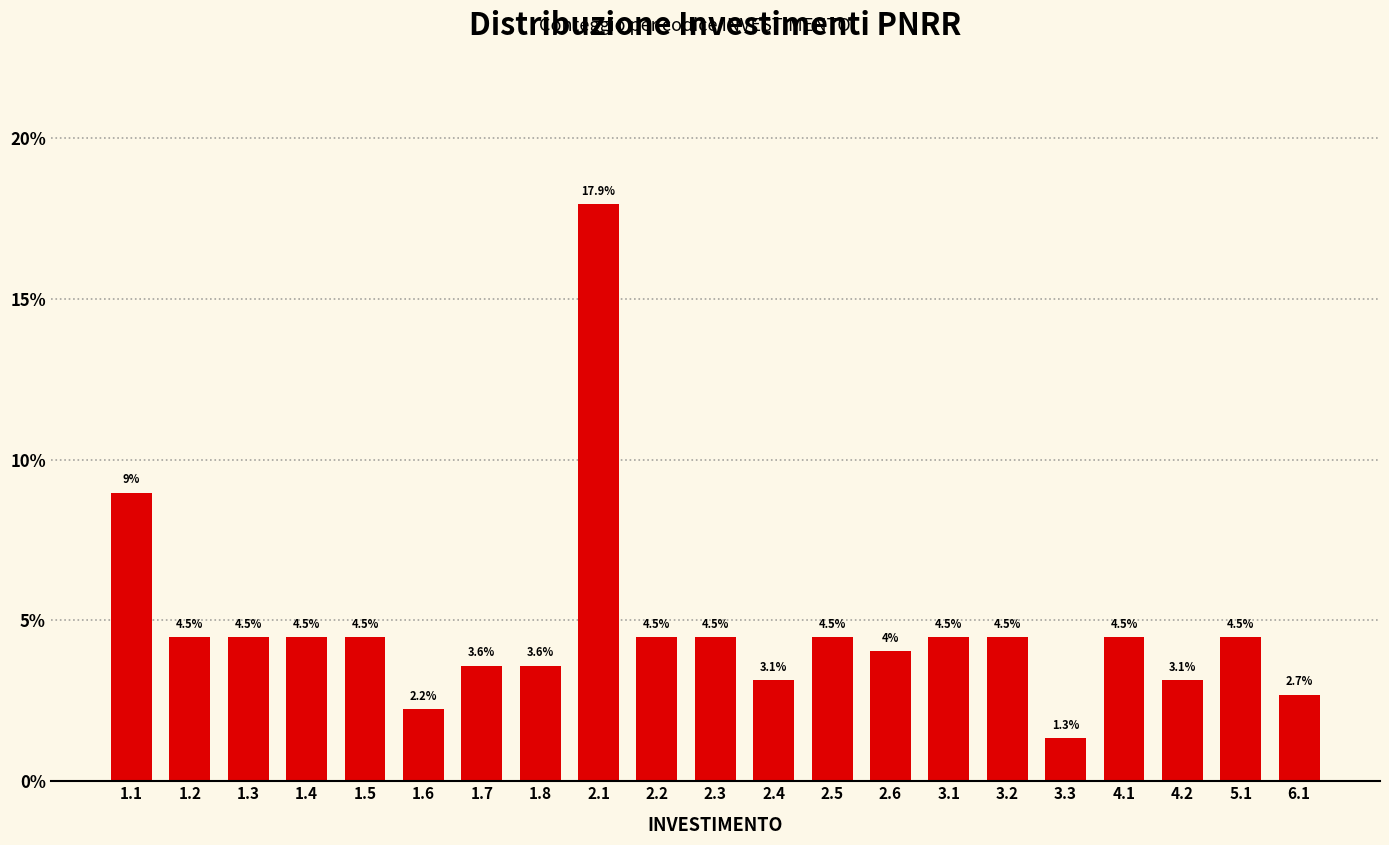

Reading right to left, transcribe all the data shown in this chart.

2.7	4.5	3.1	4.5	1.3	4.5	4.5	4.0	4.5	3.1	4.5	4.5	17.9	3.6	3.6	2.2	4.5	4.5	4.5	4.5	9.0